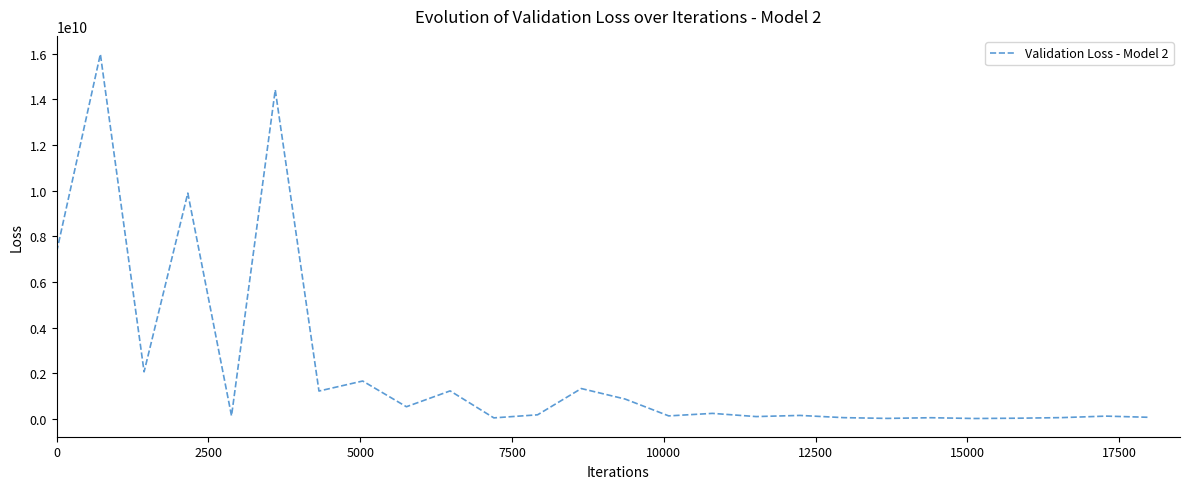

What is the maximum value shown in the chart?

15988208875.6